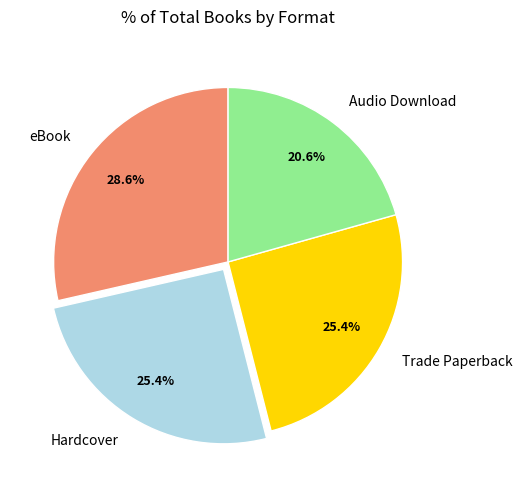

Does Hardcover account for over 50% of the chart?

No